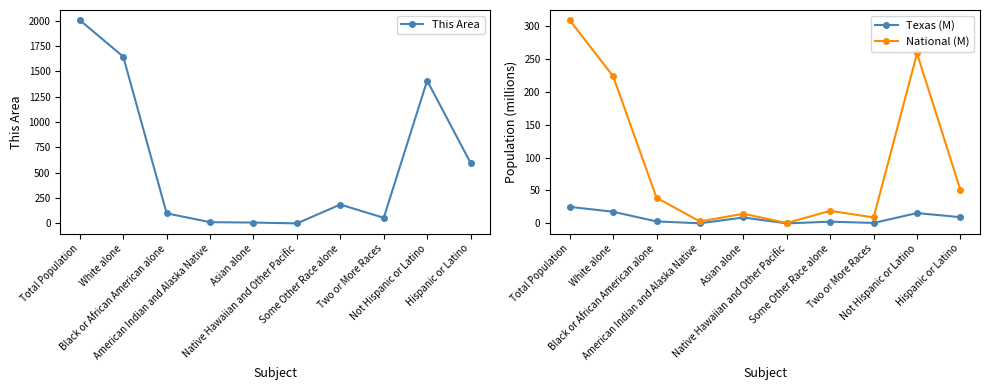

Between which two adjacent categories do This Area and National (M) first intersect?

American Indian and Alaska Native and Asian alone